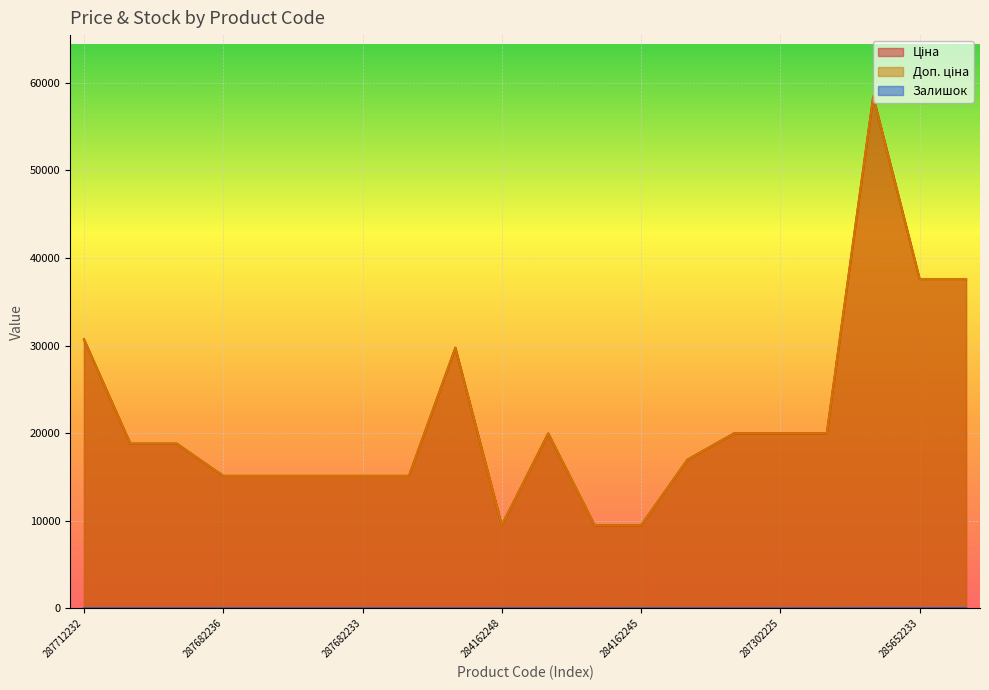

Count the number of categories in the chart.

20